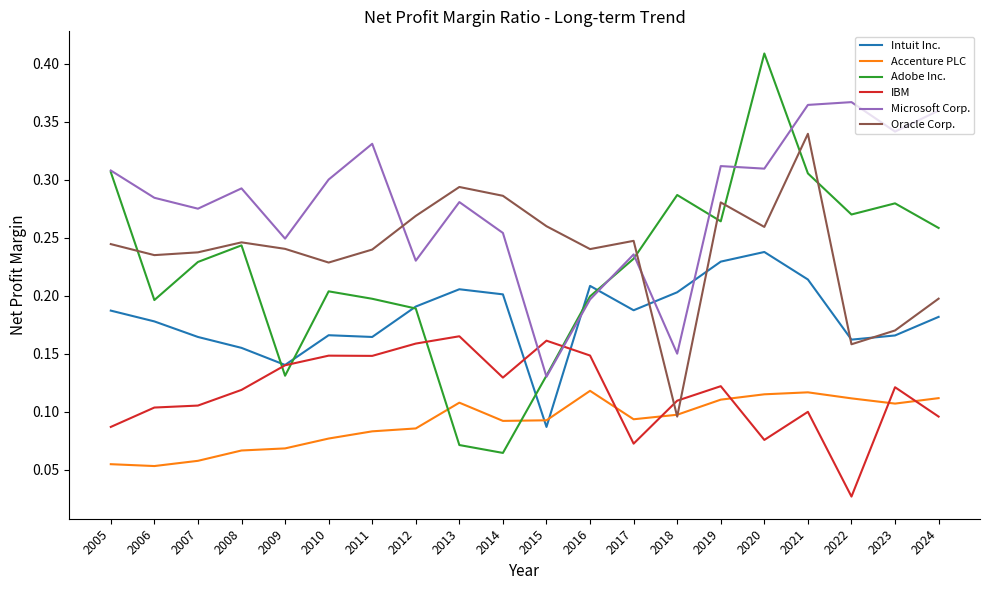

Between 2014 and 2017, which series saw the biggest shift?

Adobe Inc.